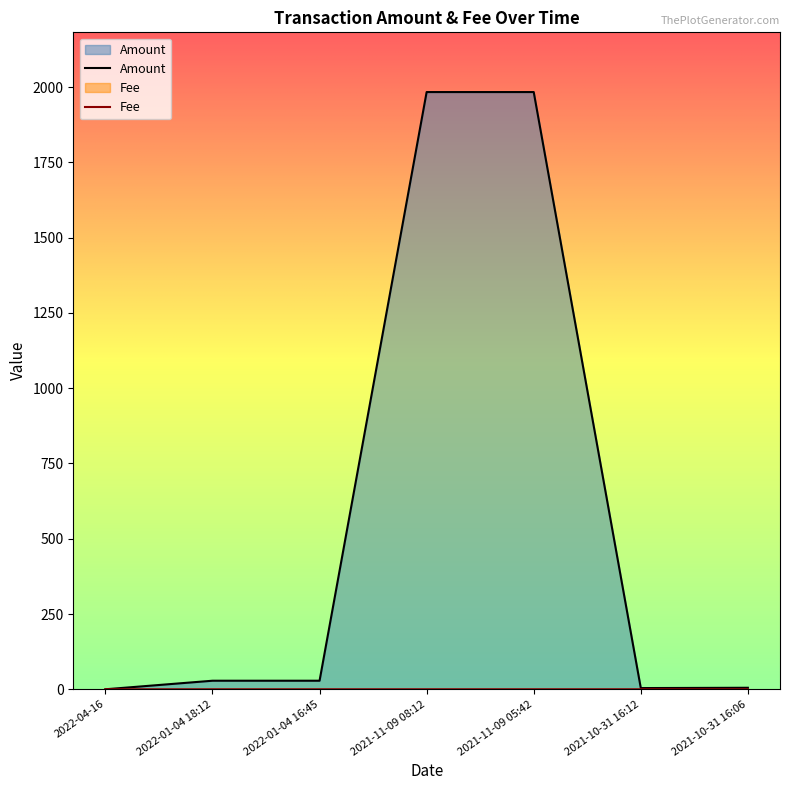

Is it true that Fee equals 0.0 at 2022-01-04 18:12?

False